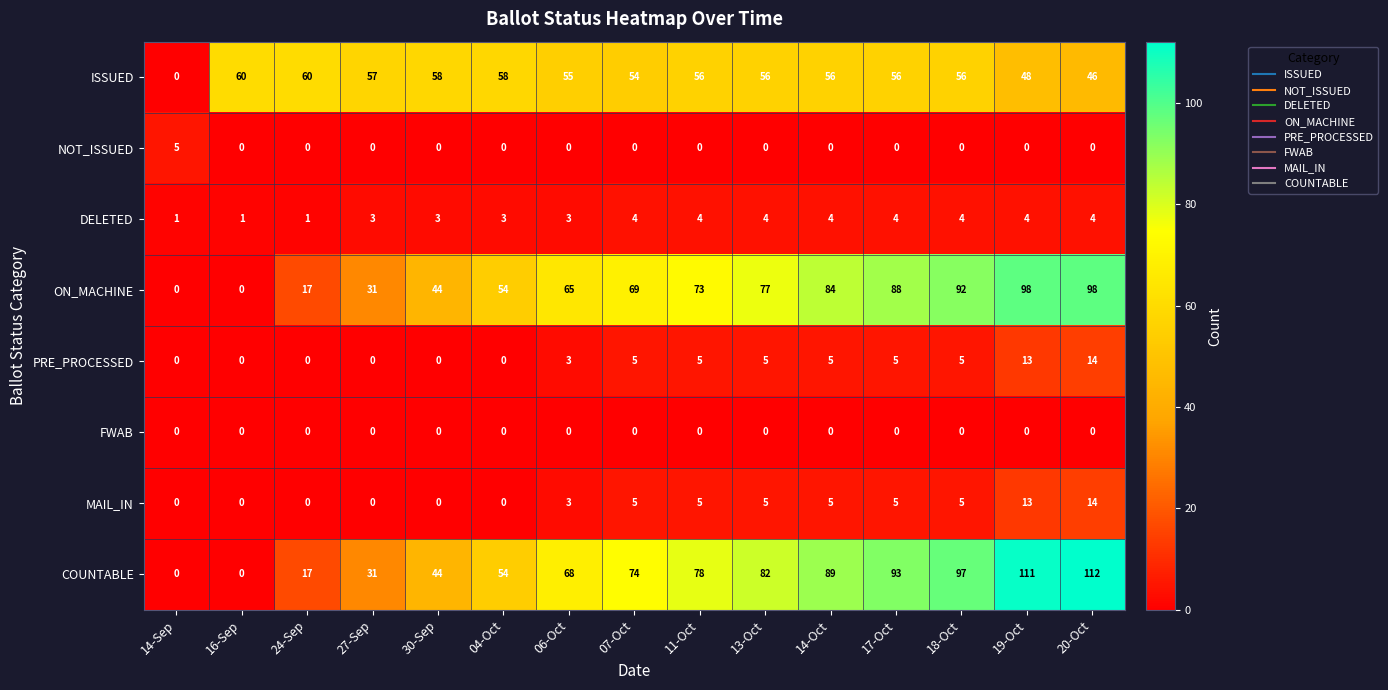

At which category does the chart reach its peak across all series?

20-Oct